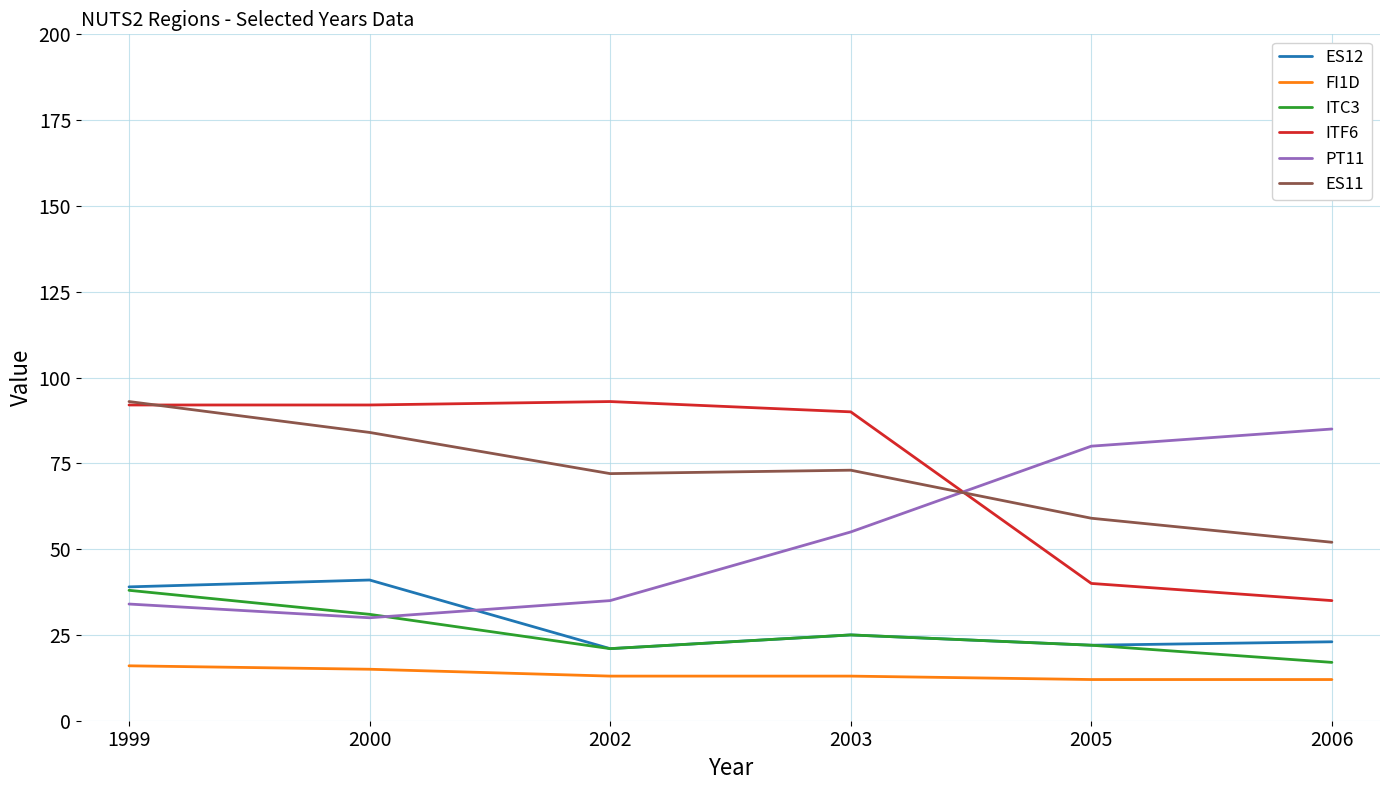

True or false: ES12 has a value of 22 at 2005.

True